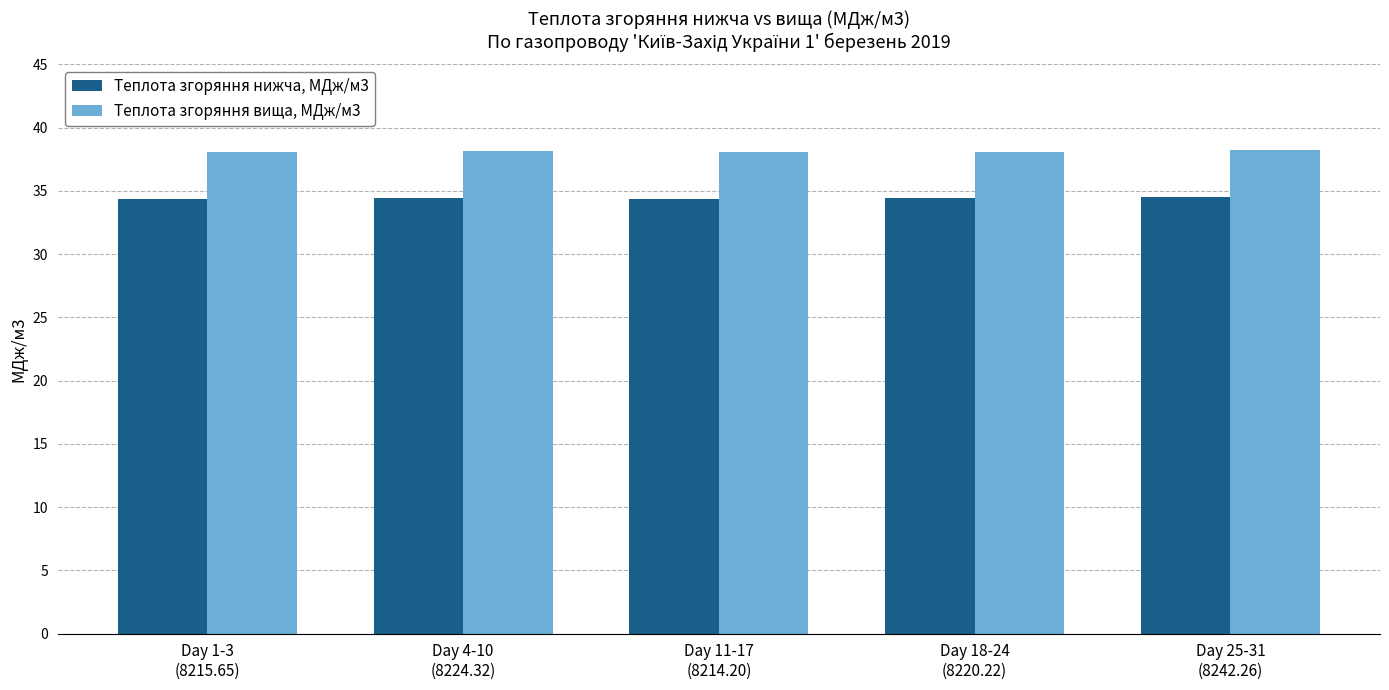

List the series in order of their overall mean, lowest first.

Теплота згоряння нижча, МДж/м3, Теплота згоряння вища, МДж/м3